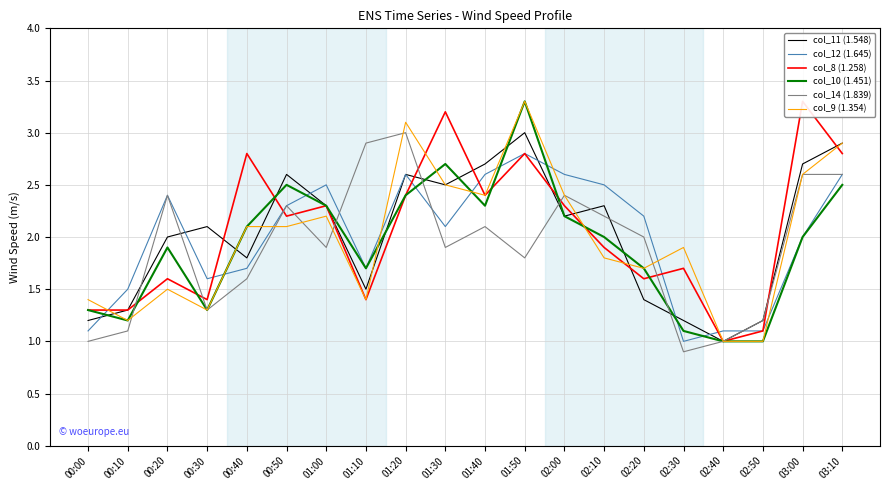

Rank the series at 02:40 from highest to lowest value.

col_12 (1.645), col_11 (1.548), col_8 (1.258), col_10 (1.451), col_14 (1.839), col_9 (1.354)